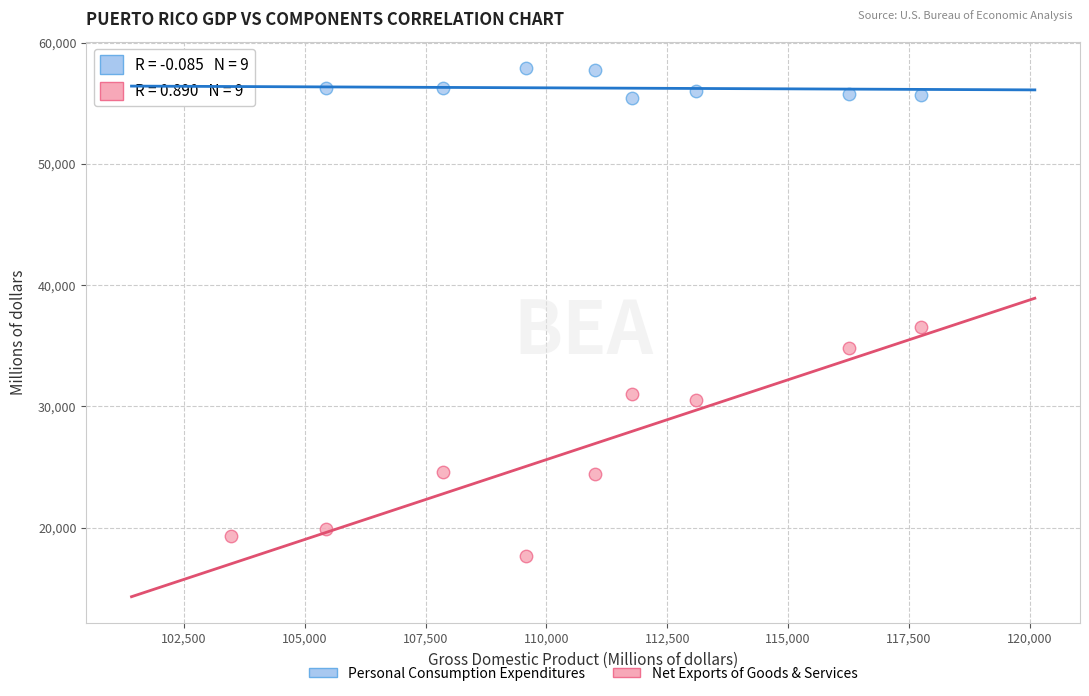

Which series has the widest spread of Y values?

Net Exports of Goods & Services